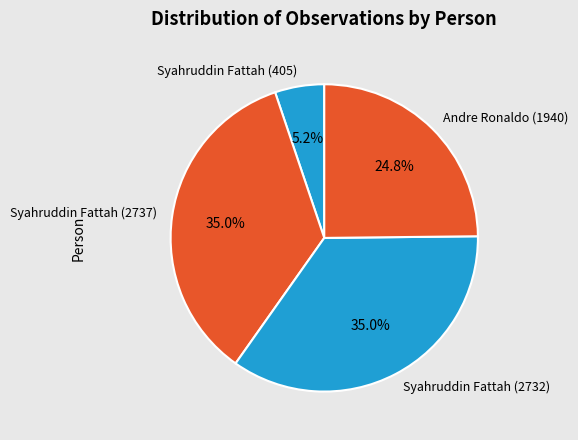

How many segments does this pie chart have?

4